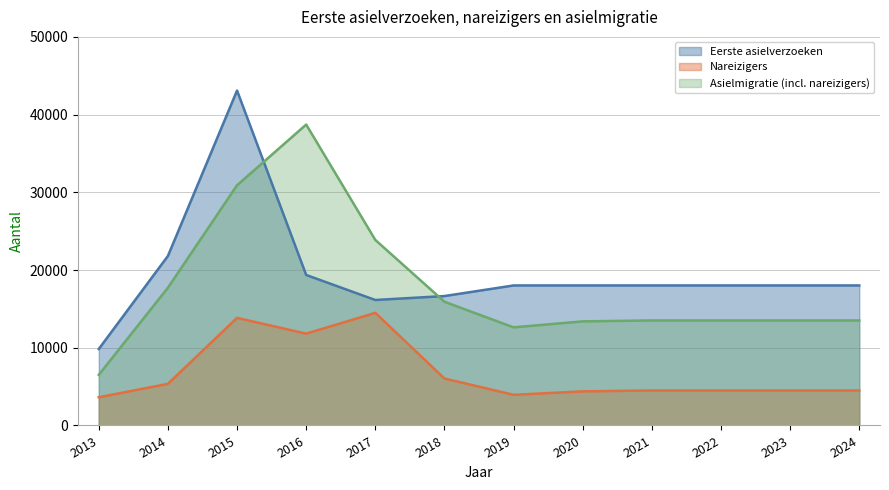

Between which two adjacent categories do Asielmigratie (incl. nareizigers) and Eerste asielverzoeken first intersect?

2015 and 2016